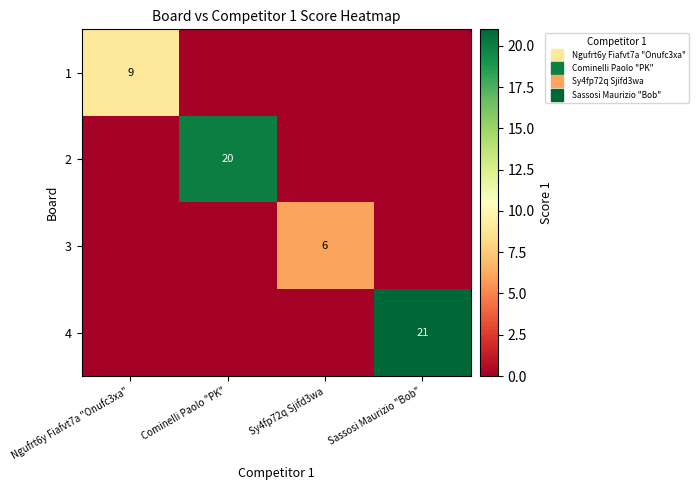

List the labels in order of 4 value, smallest first.

Ngufrt6y Fiafvt7a "Onufc3xa", Cominelli Paolo "PK", Sy4fp72q Sjifd3wa, Sassosi Maurizio "Bob"